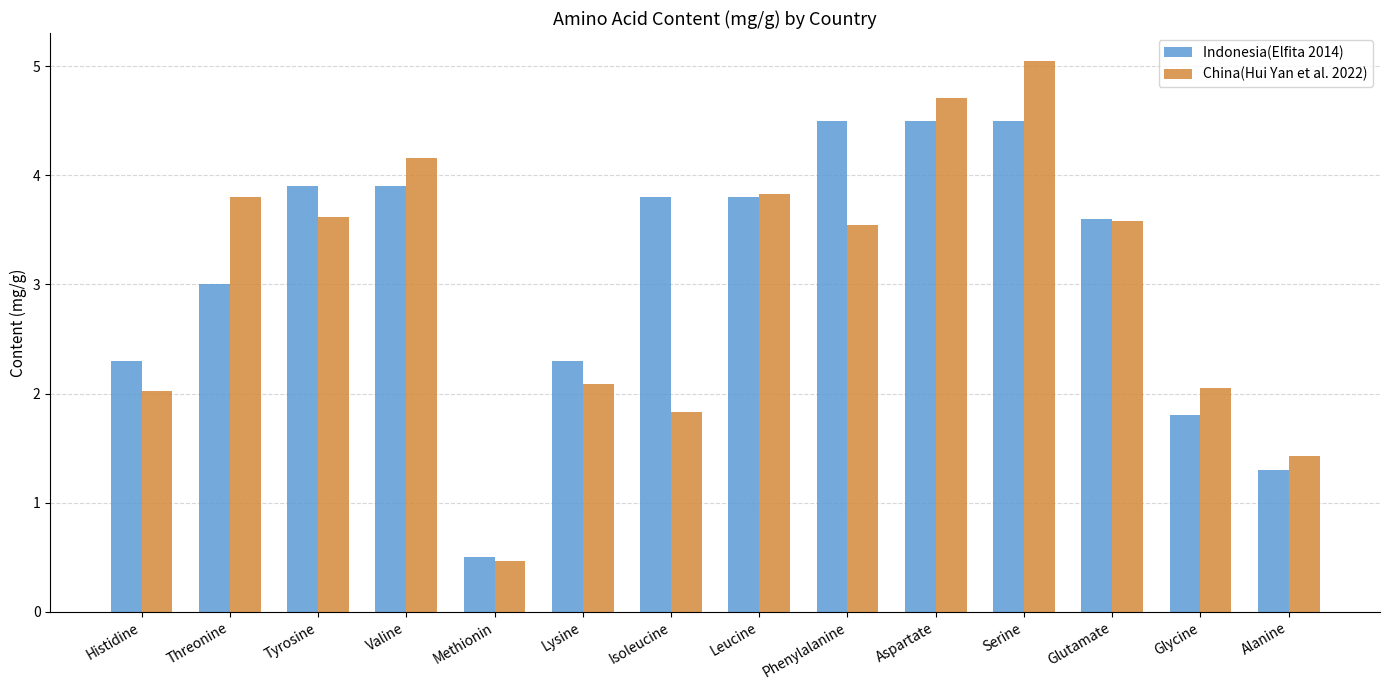

True or false: Indonesia(Elfita 2014) has a value of 2.2 at Phenylalanine.

False